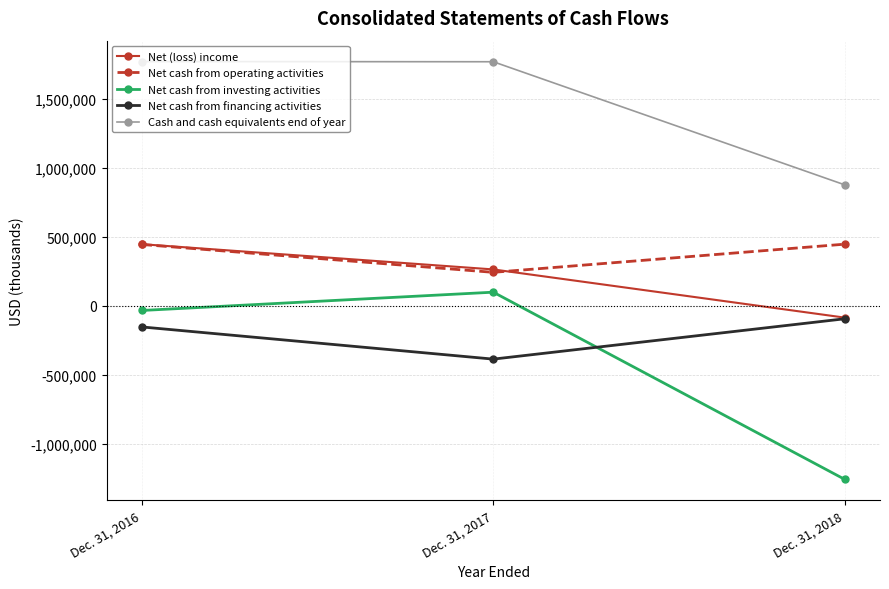

What is the sum of the Cash and cash equivalents end of year values at Dec. 31, 2016 and Dec. 31, 2017?

3545340